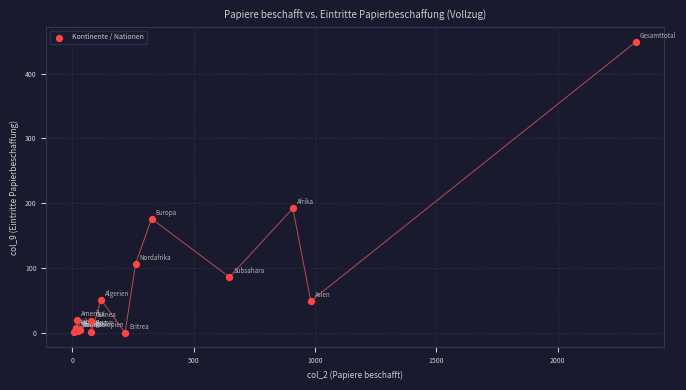

What Y value in the scatter plot is closest to 224?

192